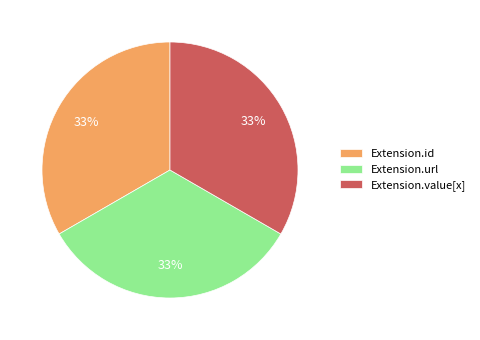

How many slices are in this pie chart?

3